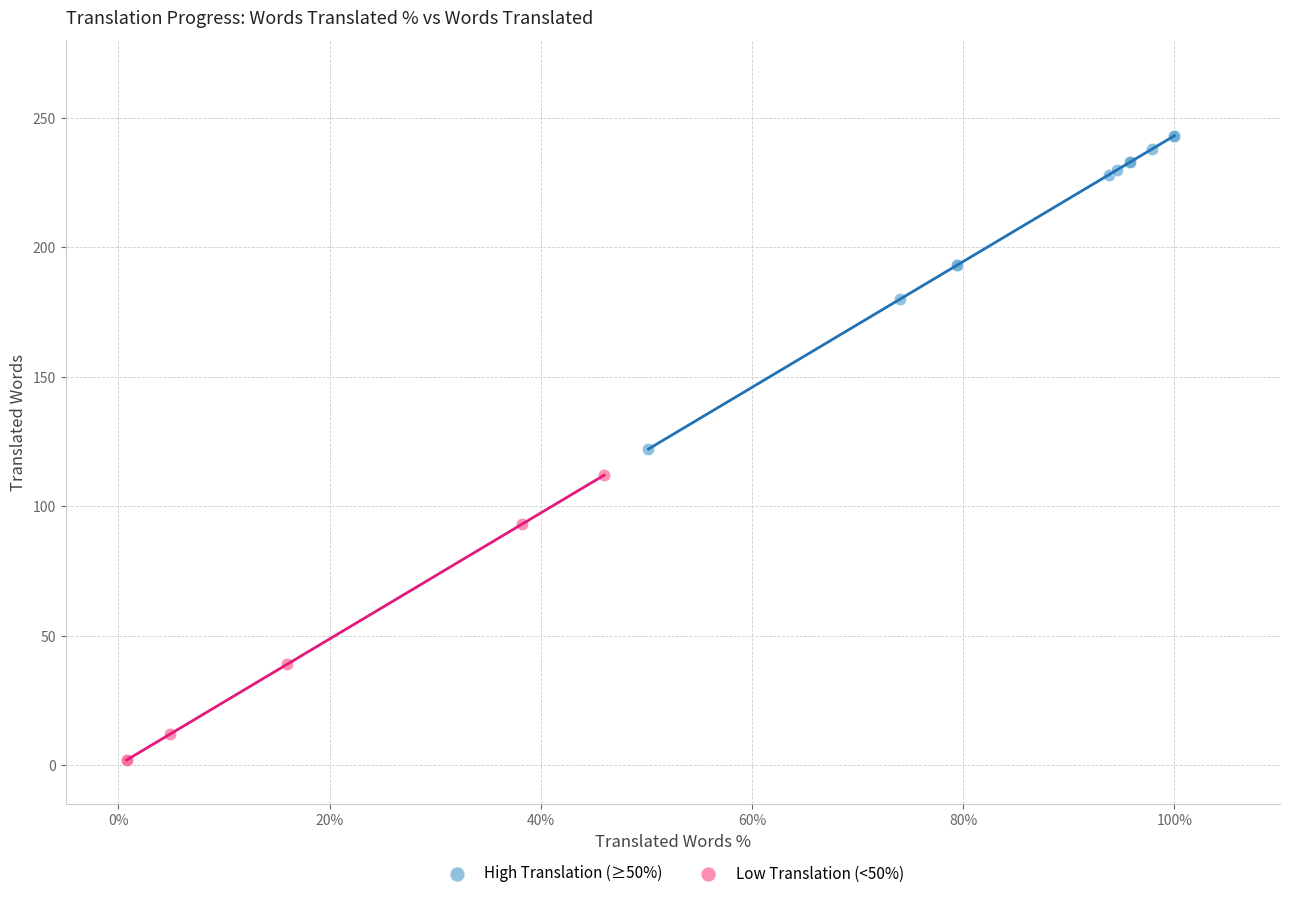

Which series reaches the maximum Y coordinate?

High Translation (≥50%)